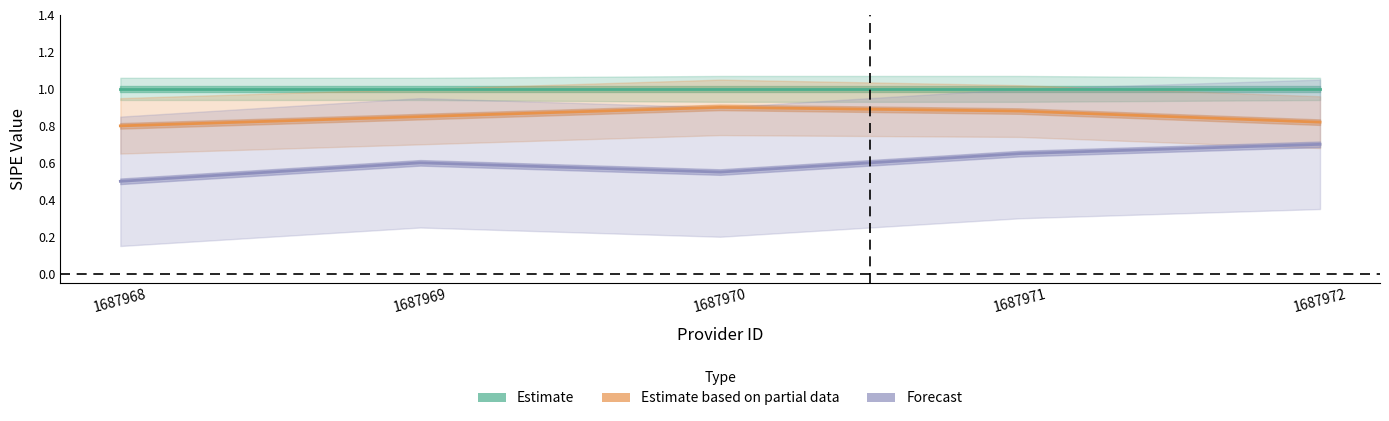

True or false: Estimate and Estimate based on partial data intersect in this chart.

False